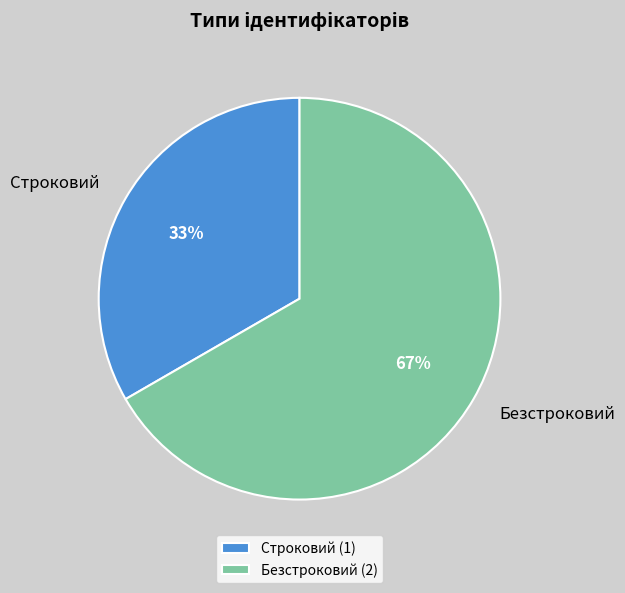

What is the largest slice in the pie chart?

Безстроковий